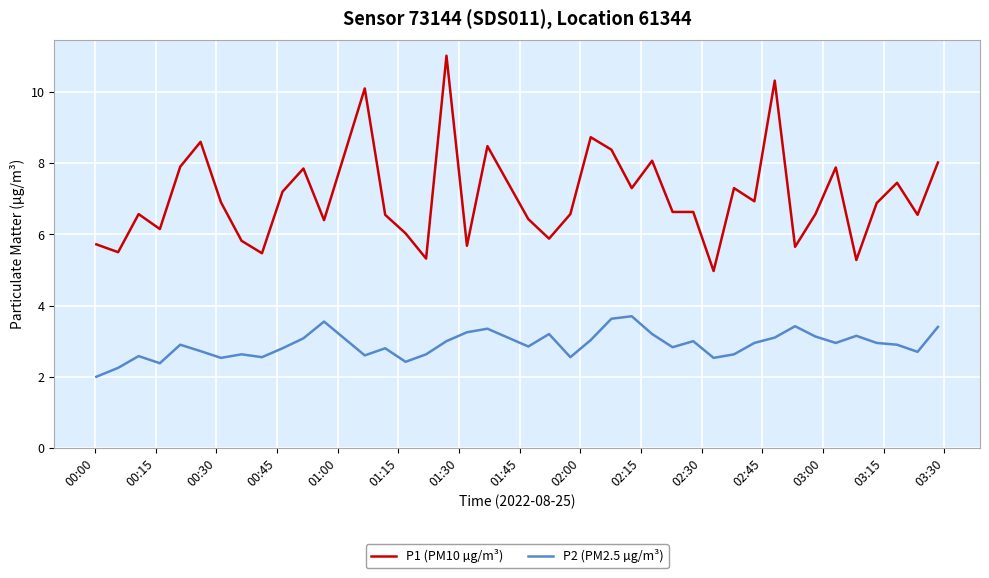

Rank the series by their average value, from highest to lowest.

P1 (PM10 µg/m³), P2 (PM2.5 µg/m³)